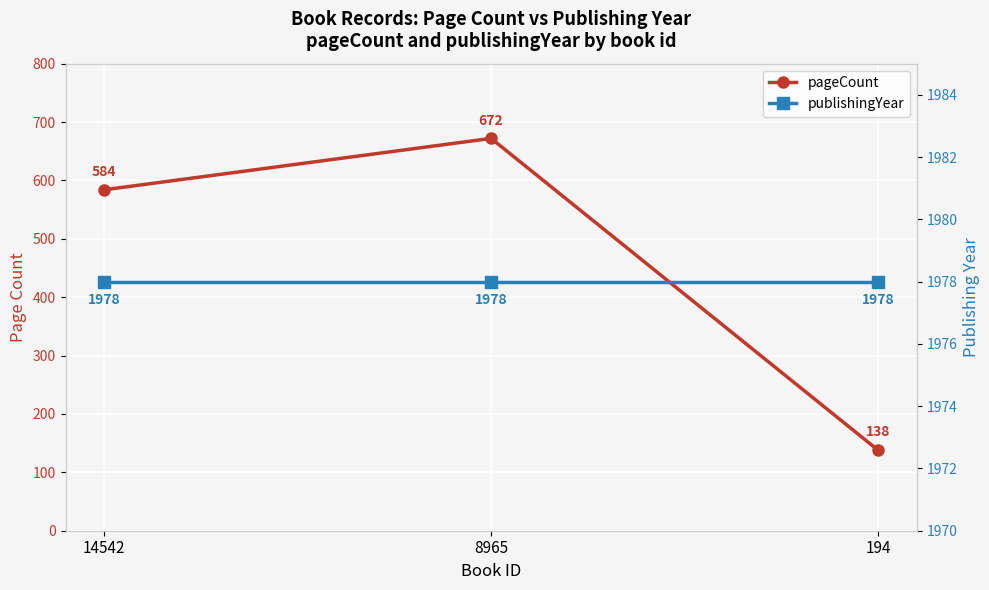

Reading left to right, transcribe all the data shown in this chart.

pageCount: 14542=584	8965=672	194=138
publishingYear: 14542=1978	8965=1978	194=1978